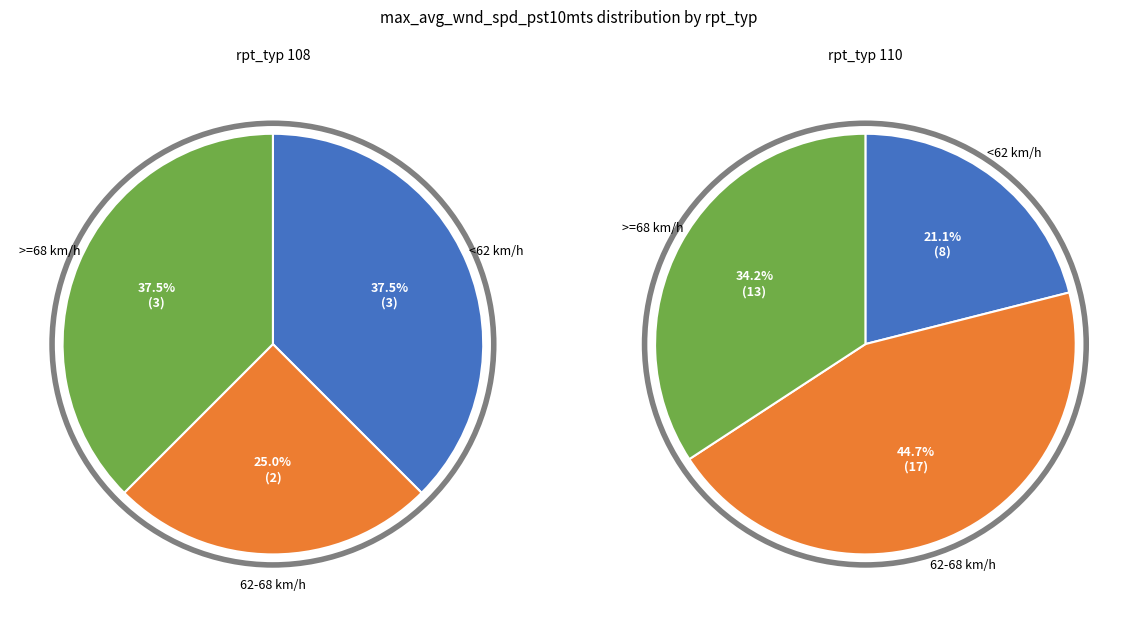

How many slices are in this pie chart?

3